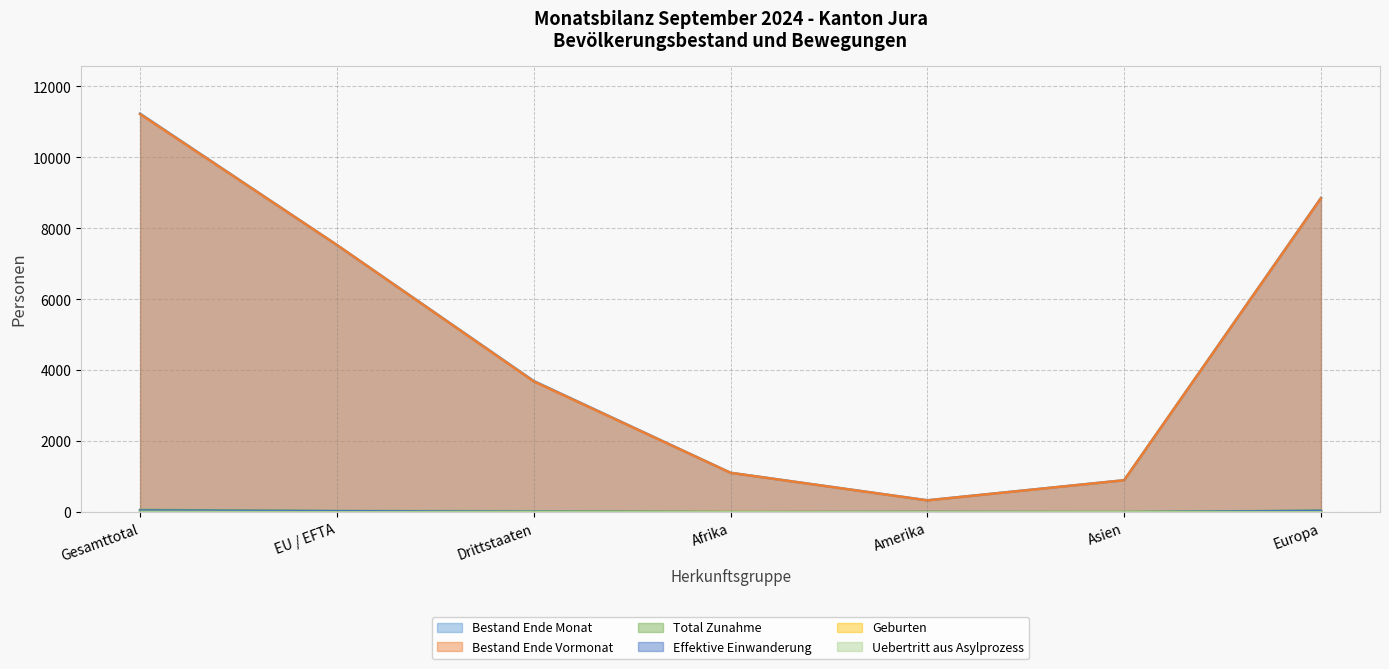

What is the difference between the maximum and minimum values in the Bestand Ende Monat series?

10897